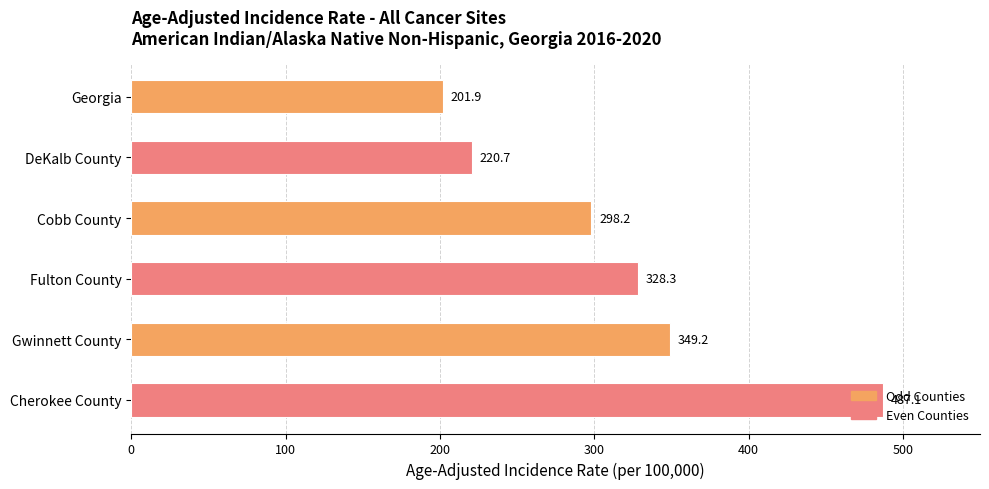

What is the greatest value displayed?

487.1